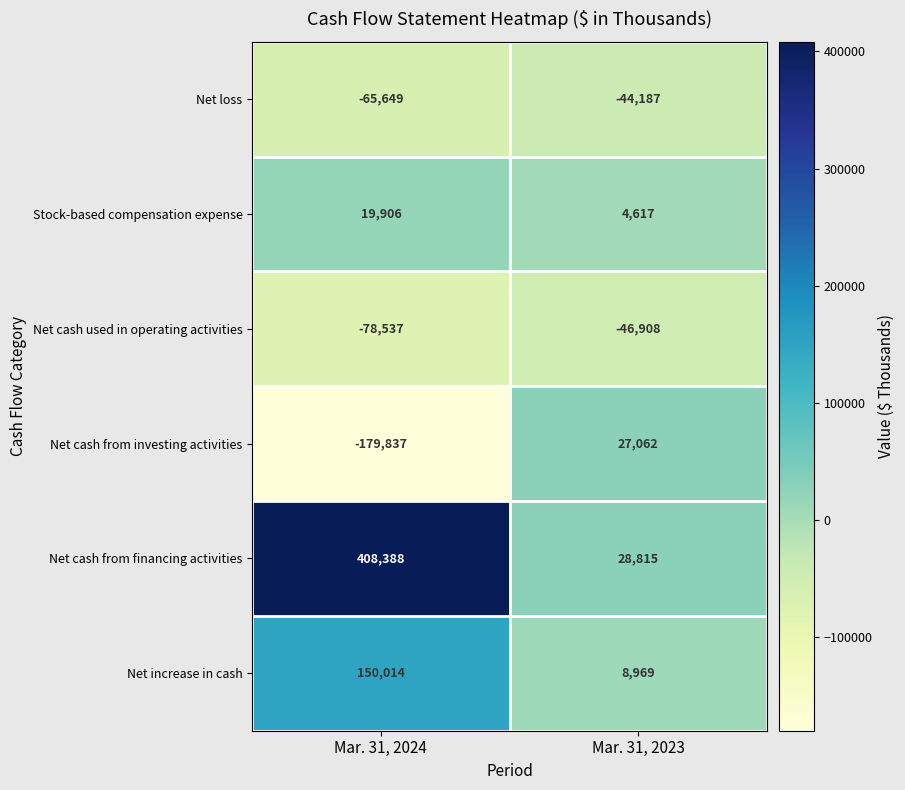

What value does the Net cash from investing activities series have at Mar. 31, 2024?

-179837